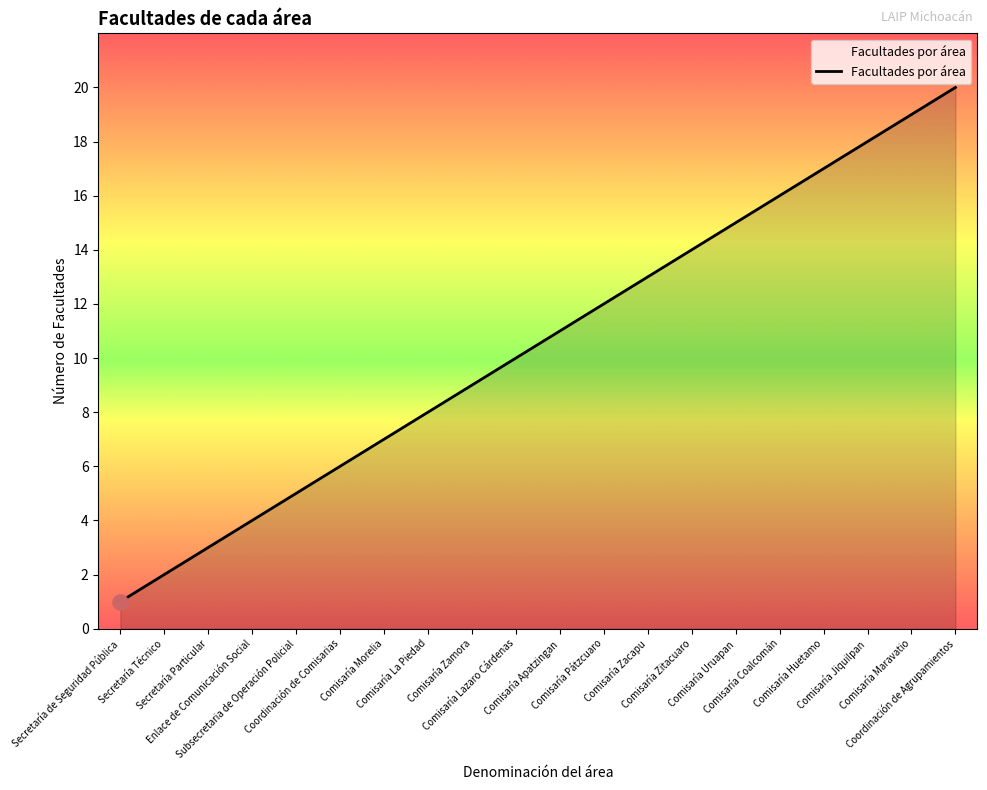

Approximately how many times larger is the value at Secretaría de Seguridad Pública compared to Comisaría Pátzcuaro?

0.1